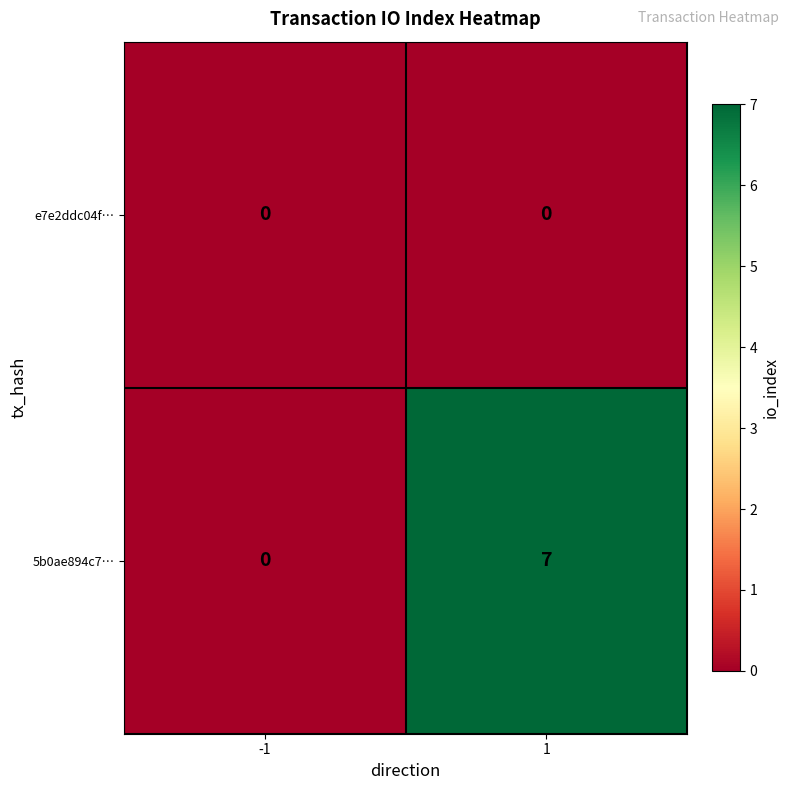

What is the spread (max minus min) of values at 1?

7